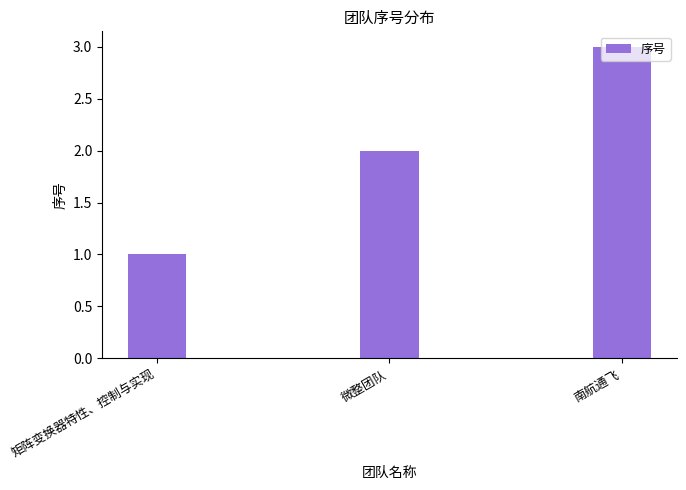

Rank the categories by value from lowest to highest.

矩阵变换器特性、控制与实现, 微整团队, 南航通飞